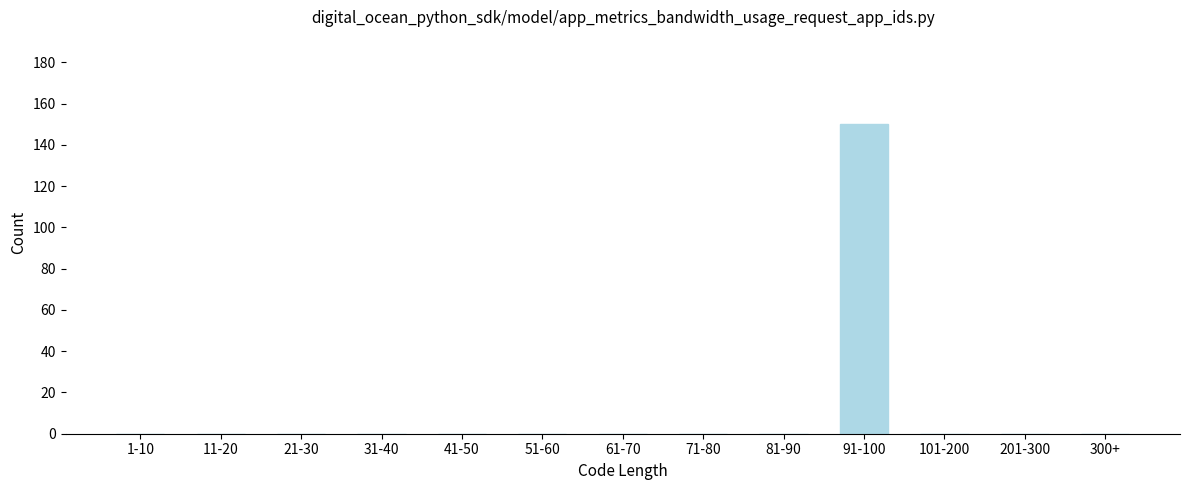

Reading left to right, extract all data points from this chart.

1-10=0	11-20=0	21-30=0	31-40=0	41-50=0	51-60=0	61-70=0	71-80=0	81-90=0	91-100=150	101-200=0	201-300=0	300+=0